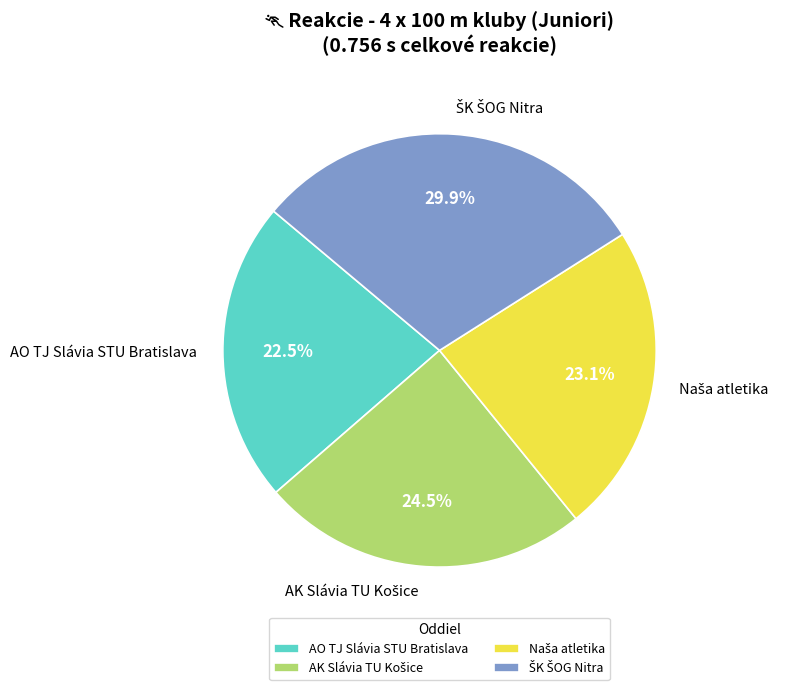

Which slice is the smallest?

AO TJ Slávia STU Bratislava